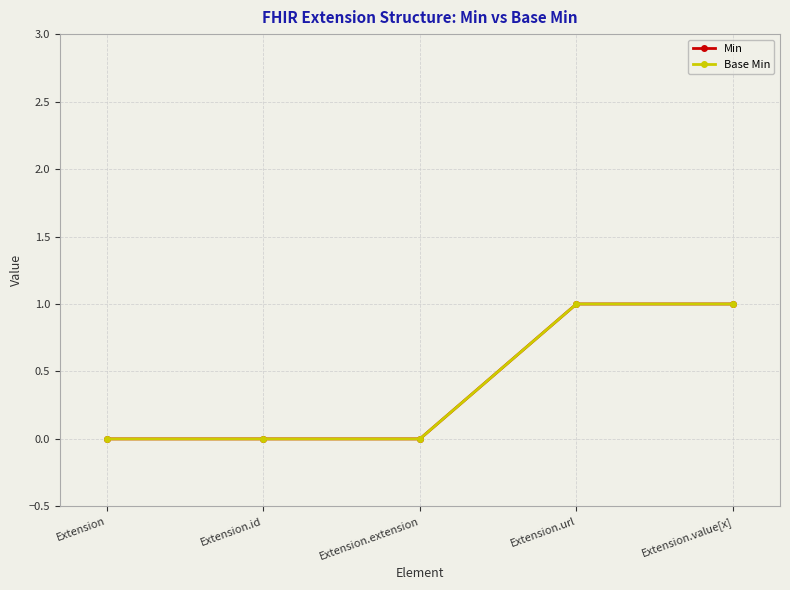

The Base Min series shows 0 at Extension.url. True or false?

False